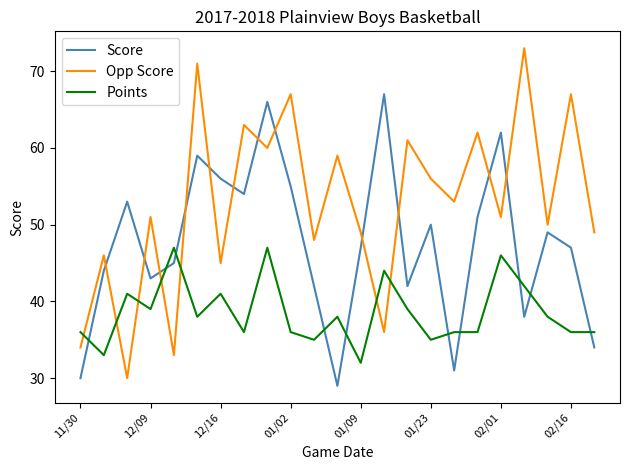

How many intersections are there between Score and Points?

10